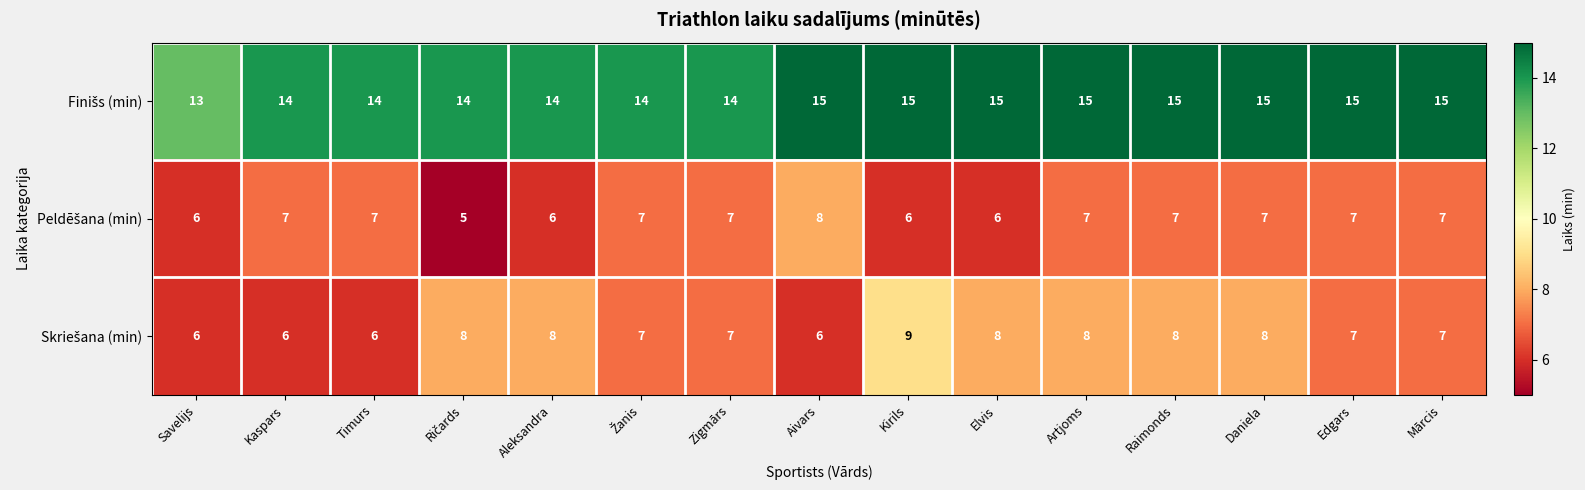

How many series are shown in this chart?

3